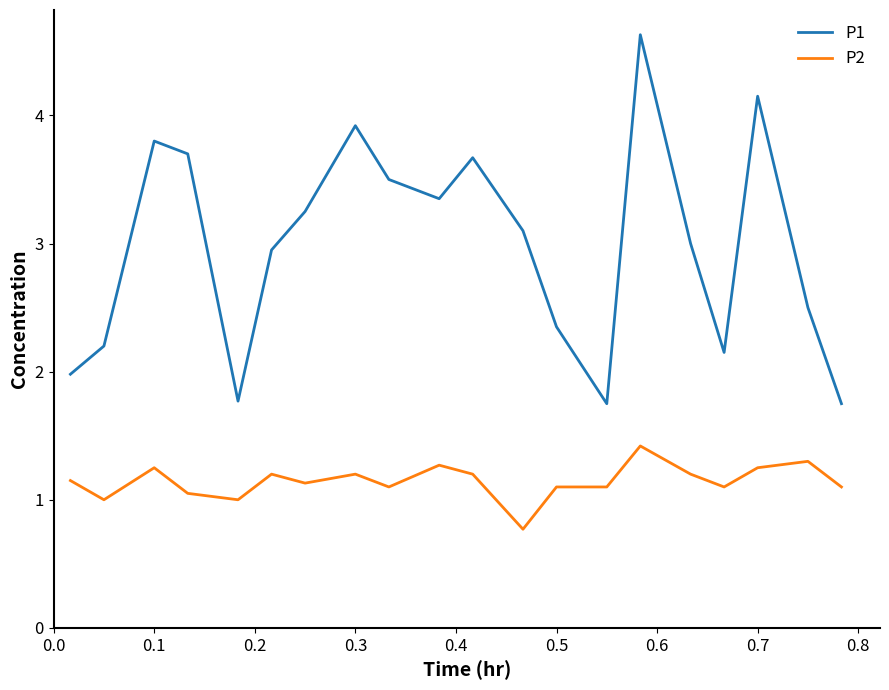

True or false: P2 and P1 cross at least once.

False